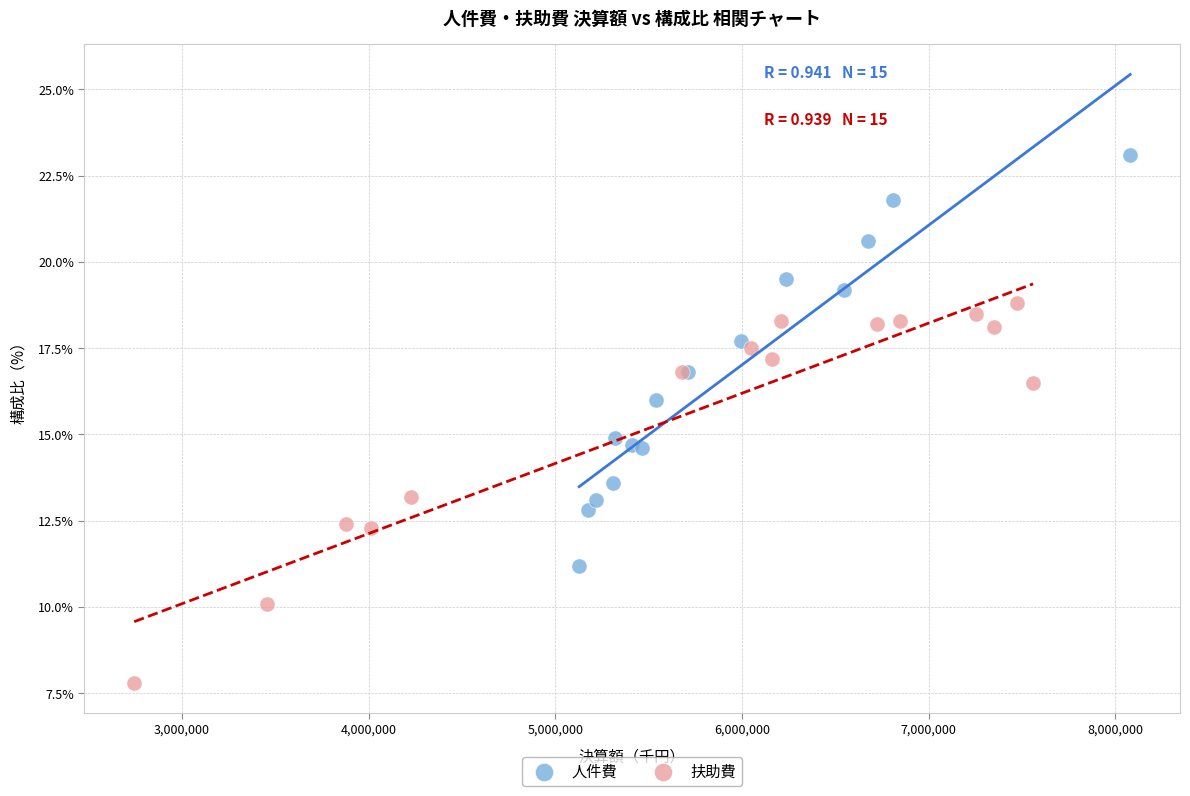

What are all the series names shown in the legend?

人件費, 扶助費